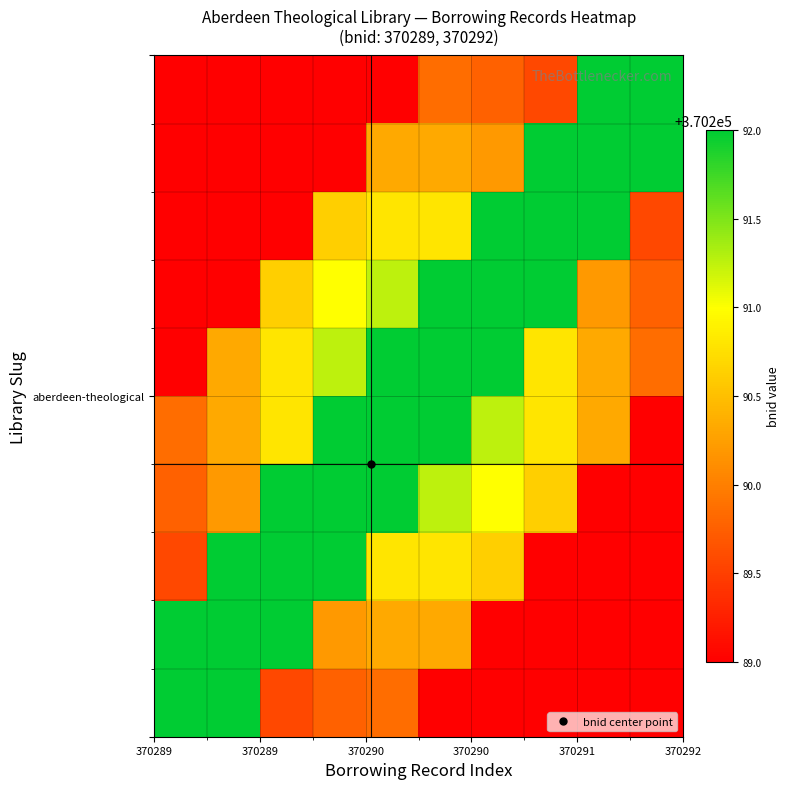

How many data points does each series have?

10